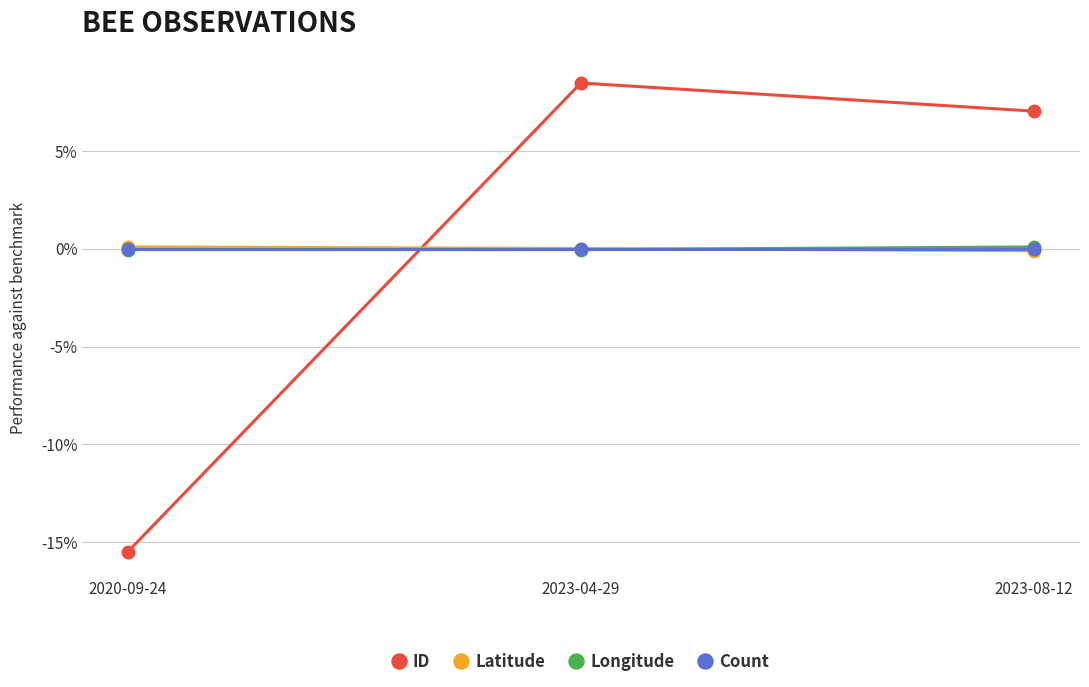

What is the minimum value shown in the chart?

-15.5